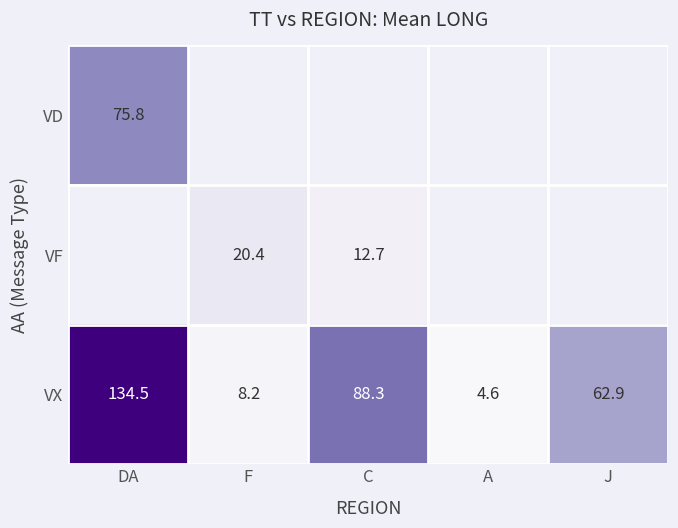

Where is VX nearest to the value 69?

J